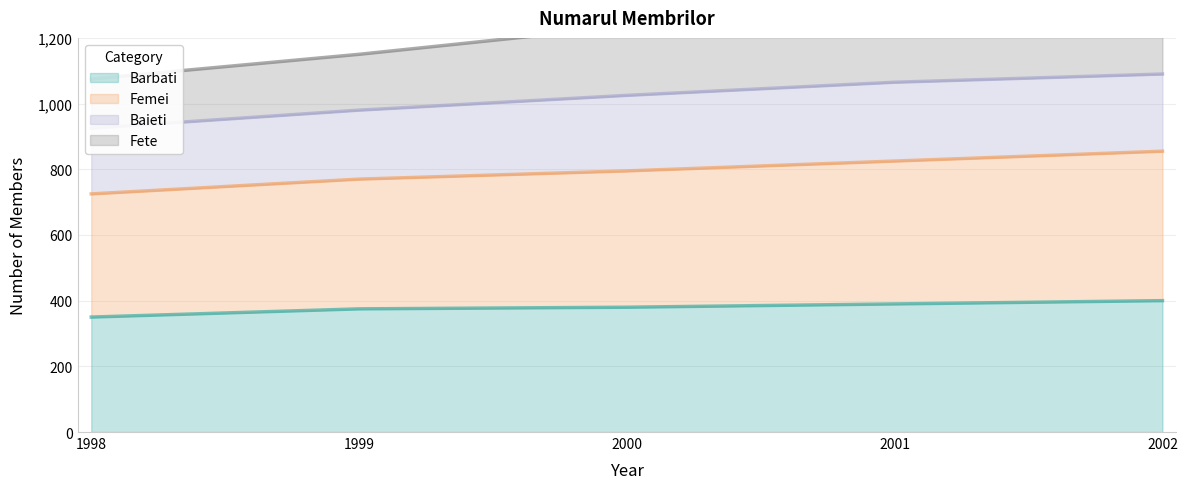

Which series has the largest total across all categories?

Fete